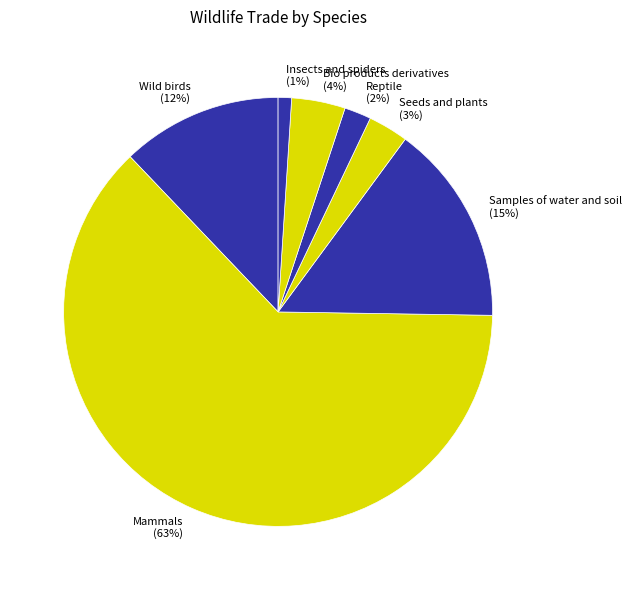

Rank the categories by value from lowest to highest.

Insects and spiders, Reptile, Seeds and plants, Bio products derivatives, Wild birds, Samples of water and soil, Mammals